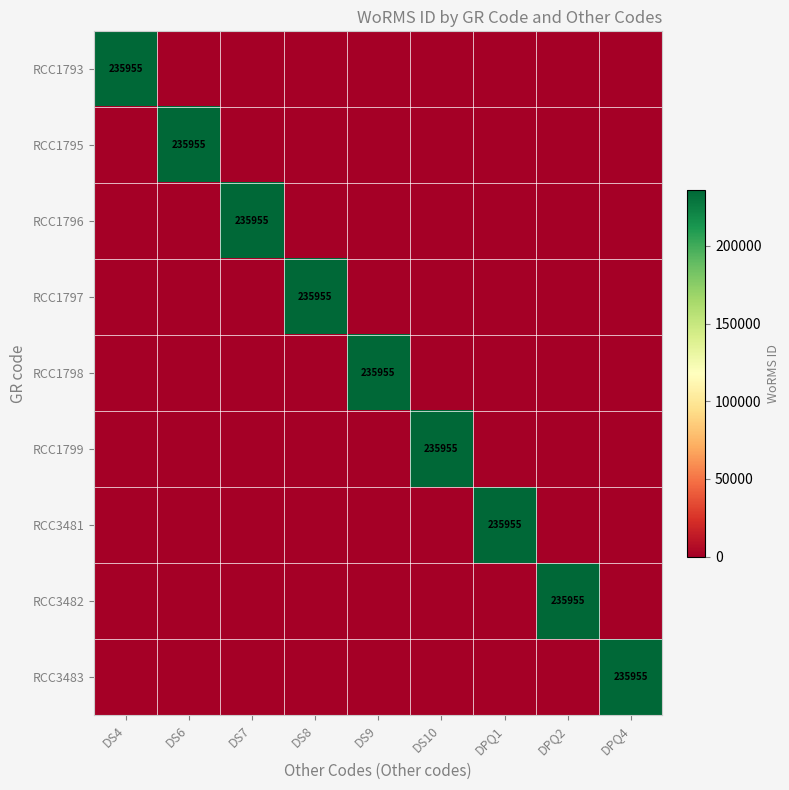

Which has a higher value, DPQ4 or DS4?

DS4